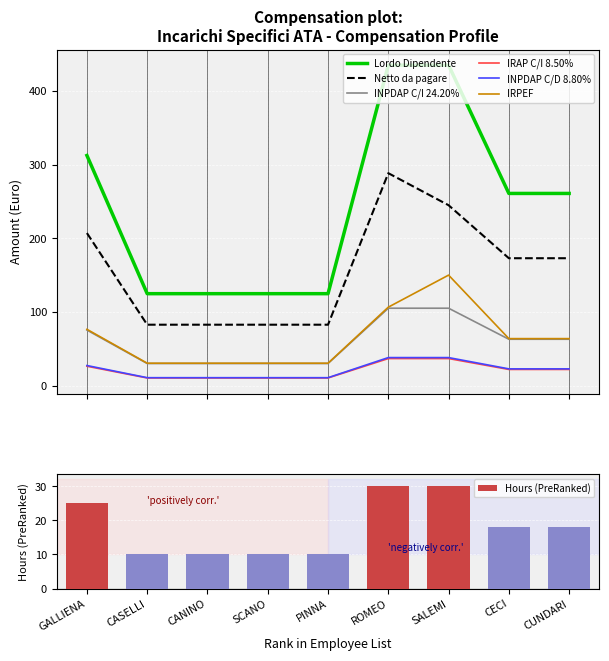

What is the difference between the maximum and second lowest values in the Netto da pagare series?

205.6